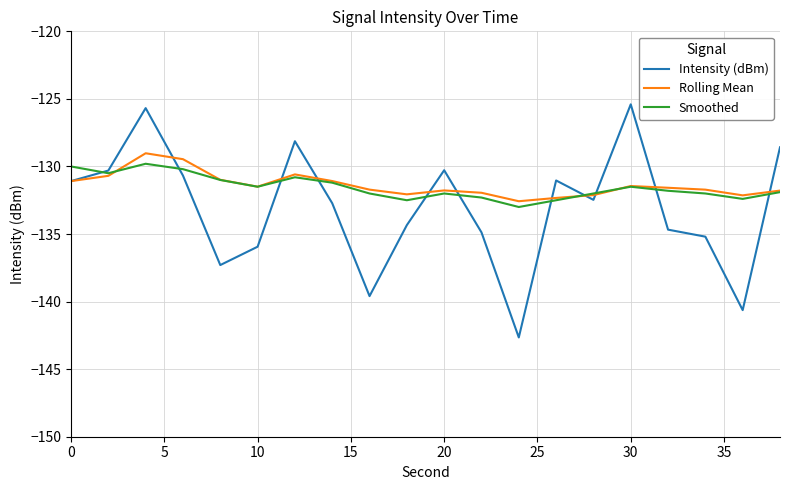

What is the minimum value shown in the chart?

-142.7